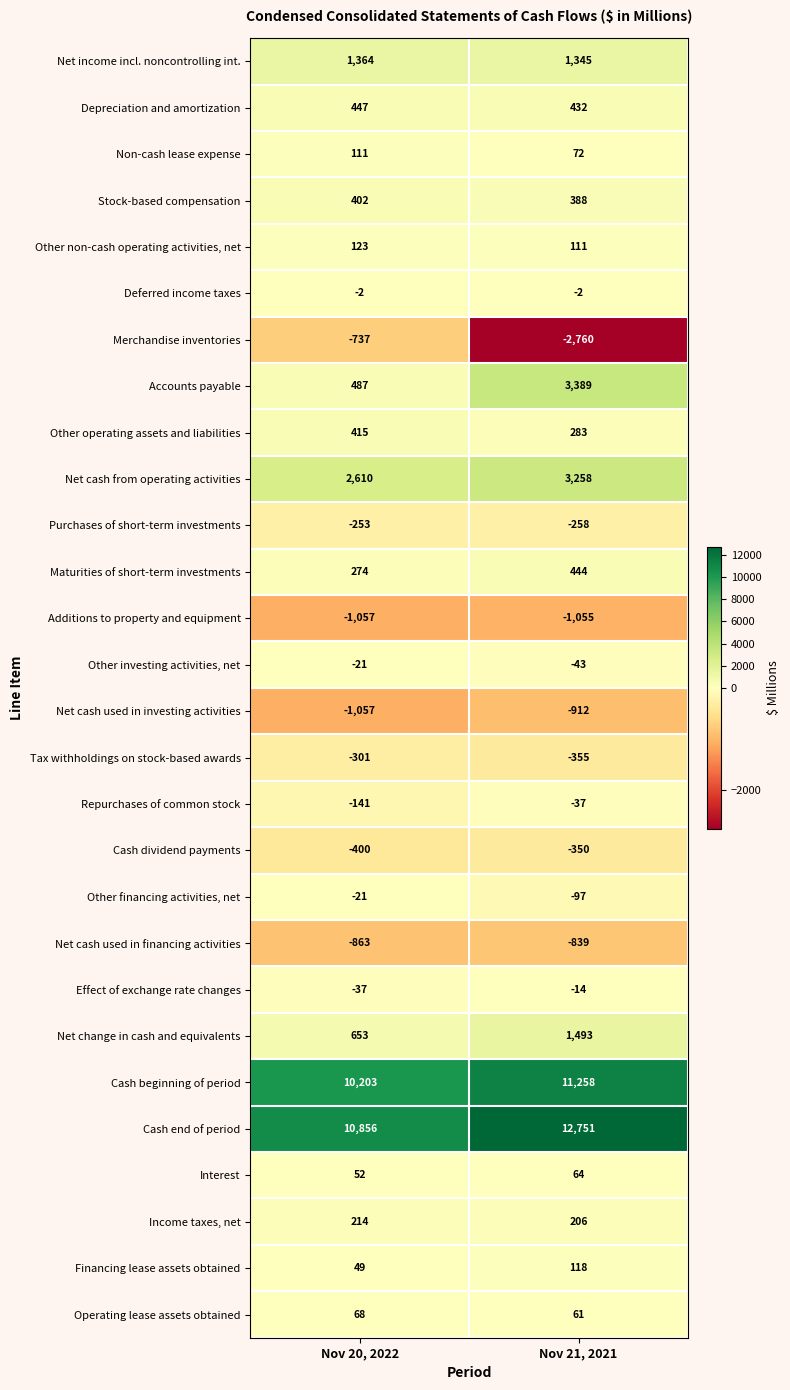

Rank the categories by Purchases of short-term investments value from lowest to highest.

Nov 21, 2021, Nov 20, 2022